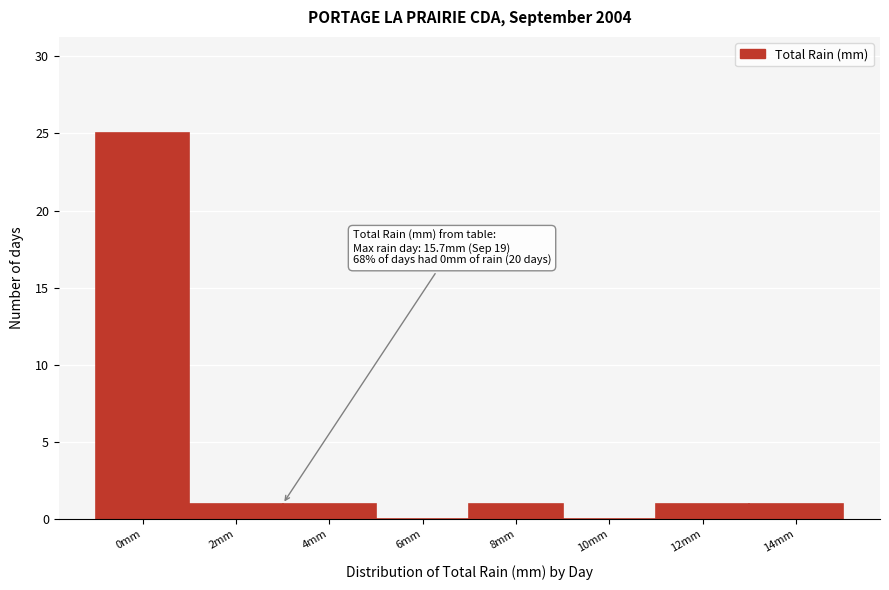

Reading left to right, list all the values displayed in this chart.

0mm=25	2mm=1	4mm=1	6mm=0	8mm=1	10mm=0	12mm=1	14mm=1